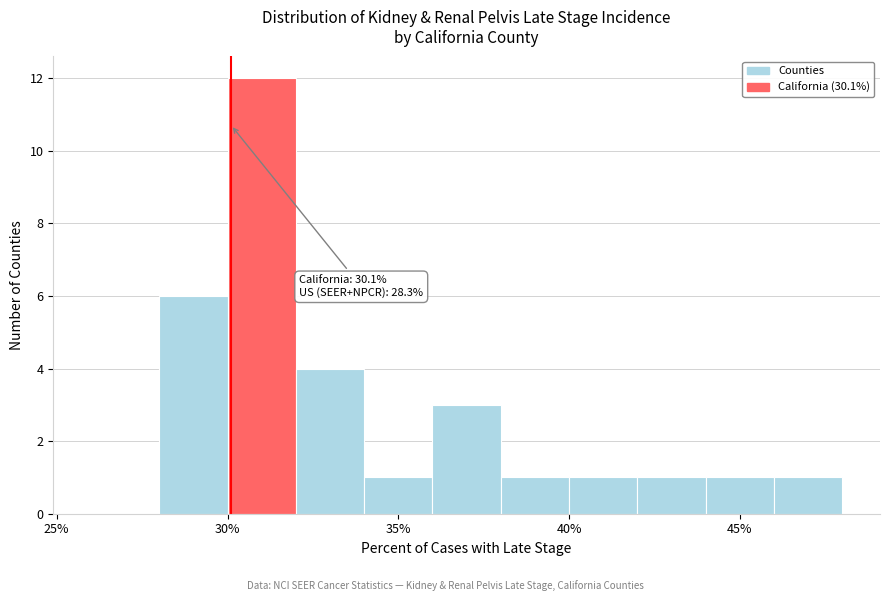

Over which range of the x-axis is the bar tallest?

30 to 32